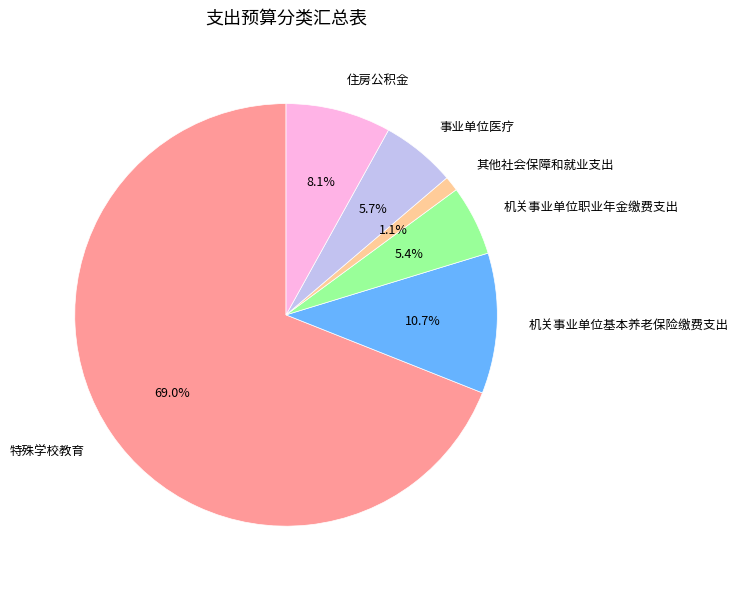

Approximately how many times larger is the value at 事业单位医疗 compared to 机关事业单位职业年金缴费支出?

1.1